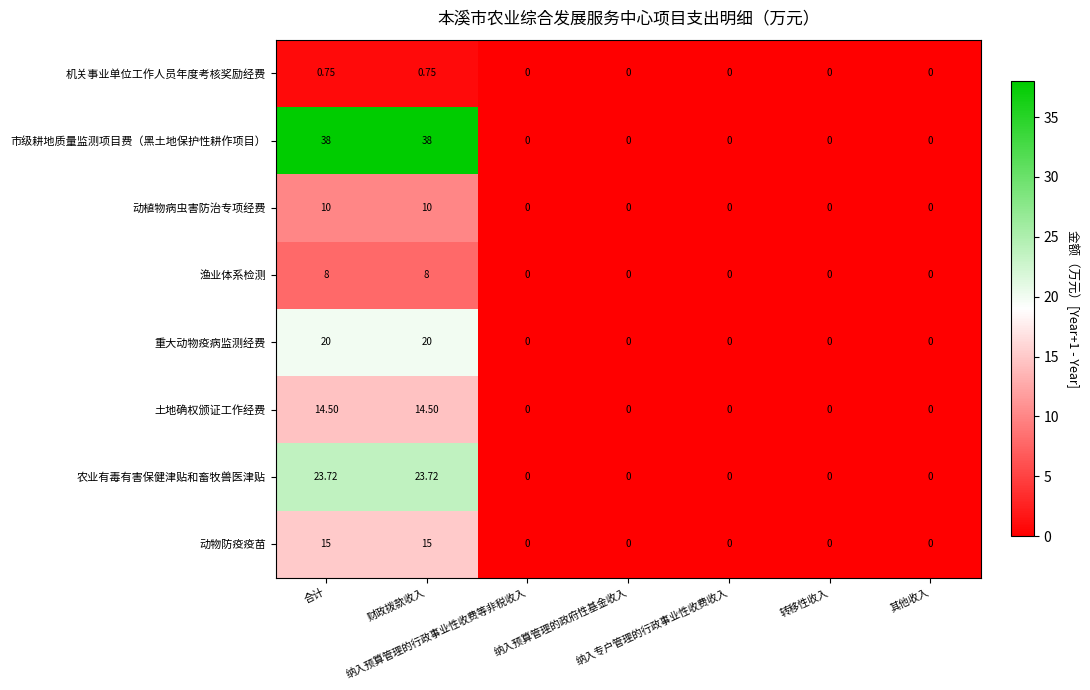

Which series has the largest range (max minus min)?

市级耕地质量监测项目费（黑土地保护性耕作项目）